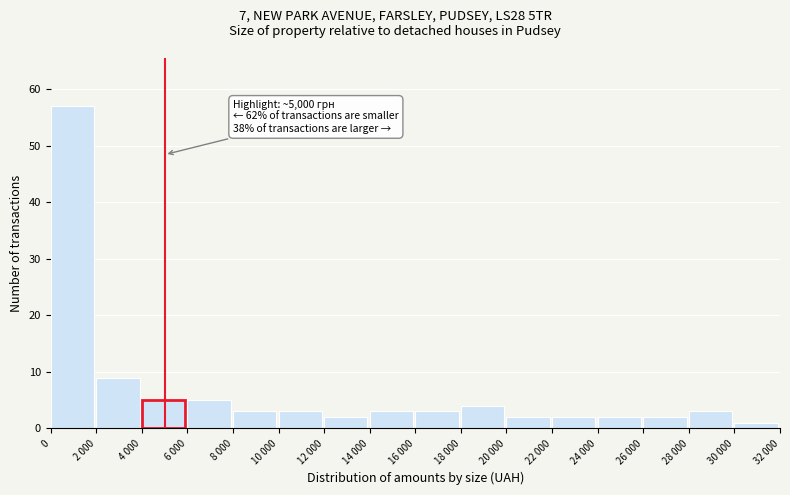

Reading left to right, list all the values displayed in this chart.

0=57	2 000=9	4 000=5	6 000=5	8 000=3	10 000=3	12 000=2	14 000=3	16 000=3	18 000=4	20 000=2	22 000=2	24 000=2	26 000=2	28 000=3	30 000=1